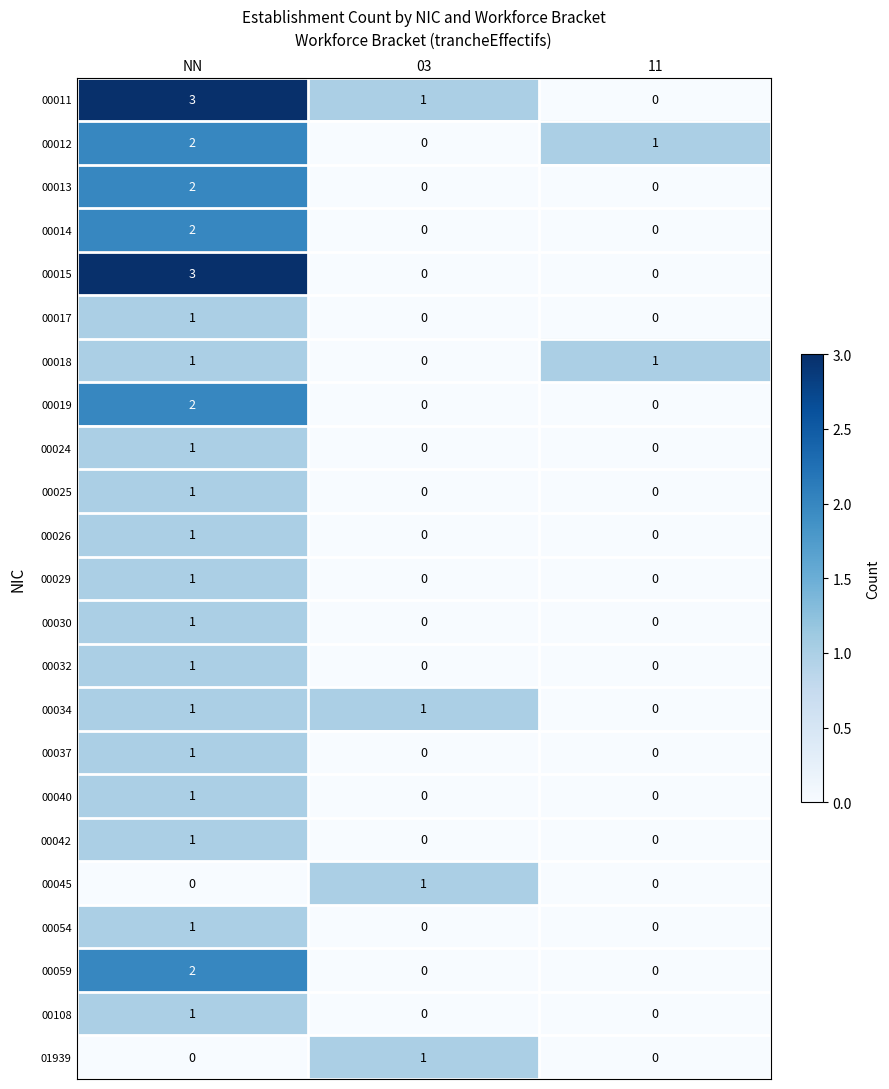

Which category has the highest value across all series?

NN